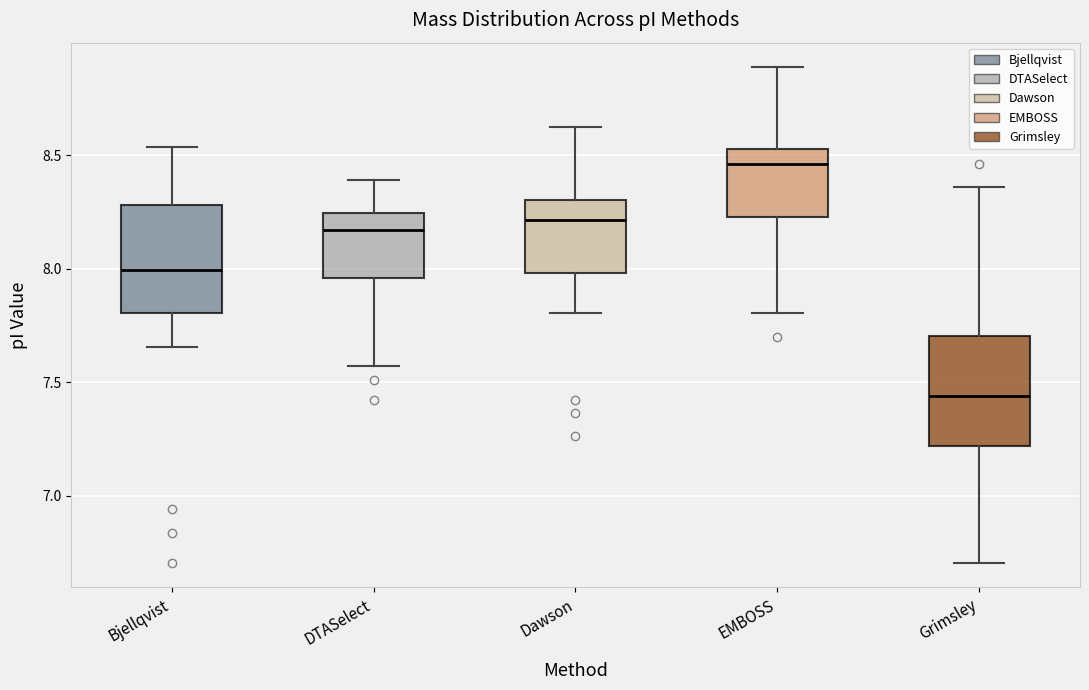

Which box's median line is the lowest?

Grimsley